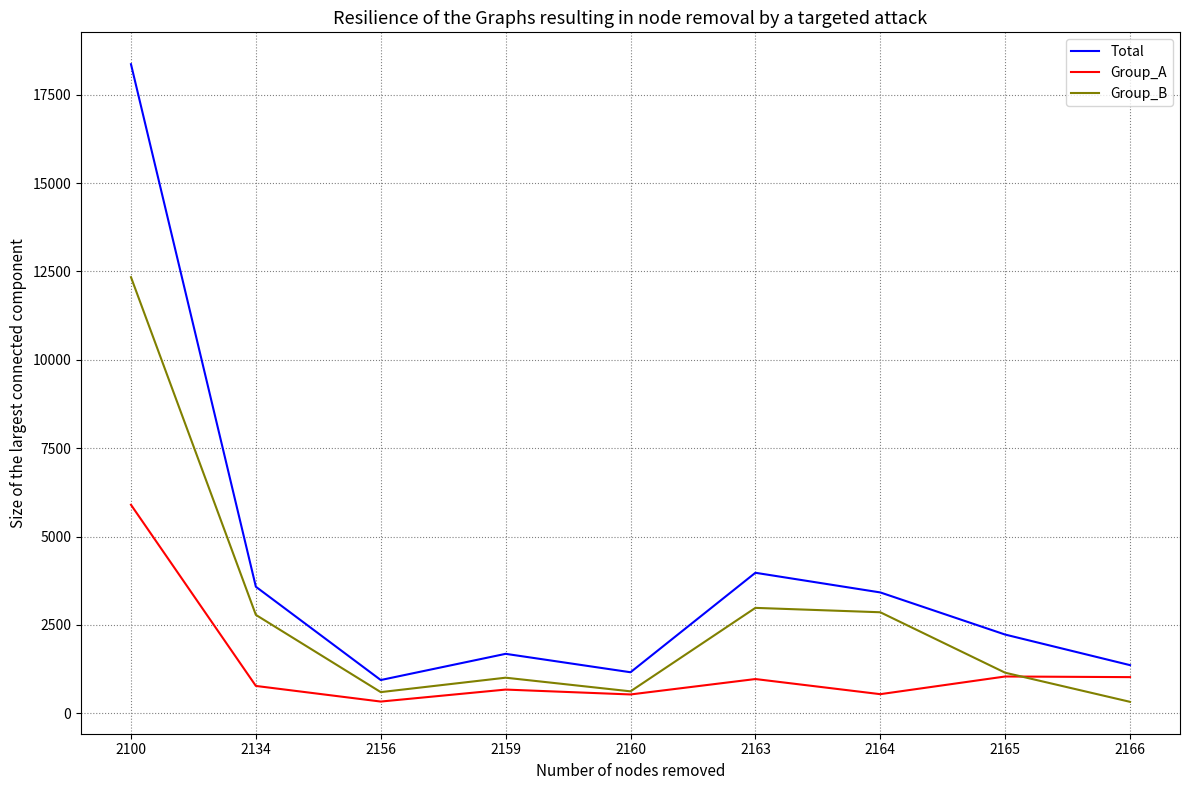

Which series has the largest total across all categories?

Total